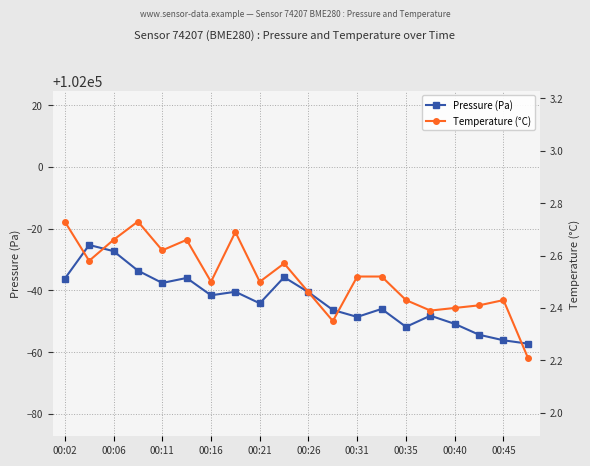

True or false: Temperature (°C) and Pressure (Pa) intersect in this chart.

False